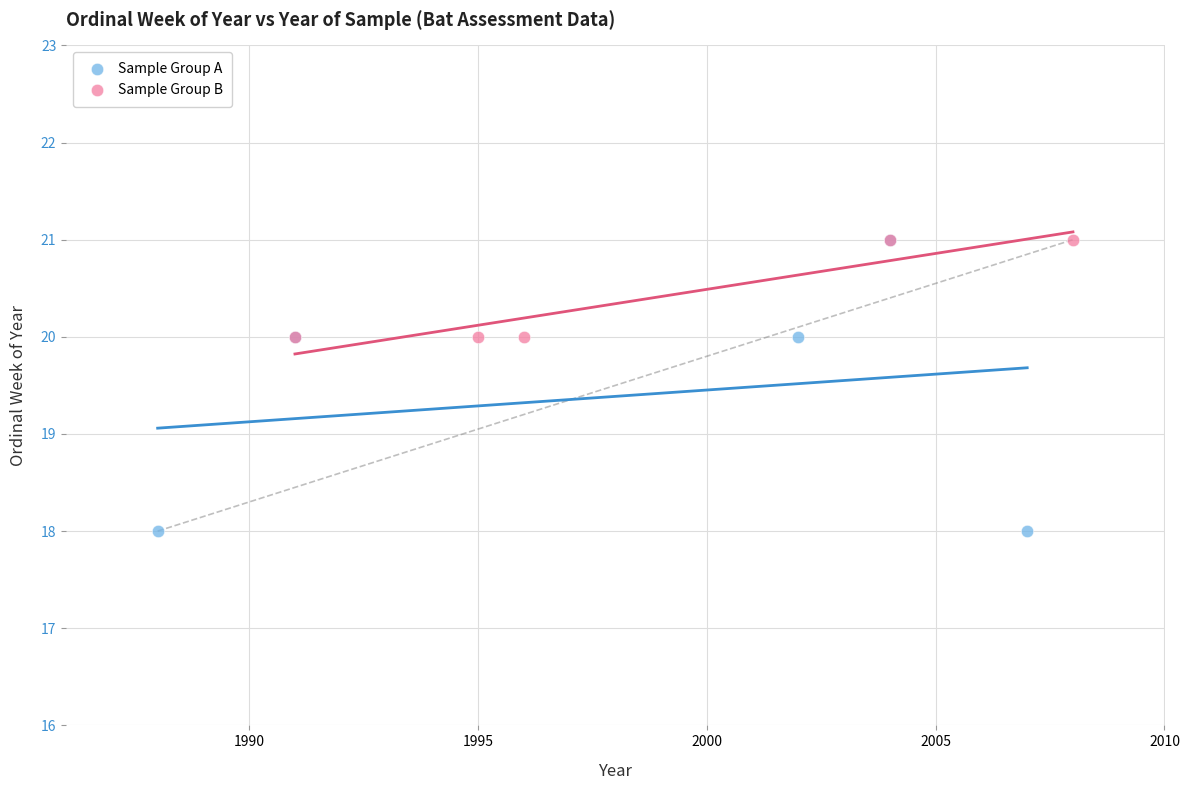

Which series contains the lowest Y value?

Sample Group A